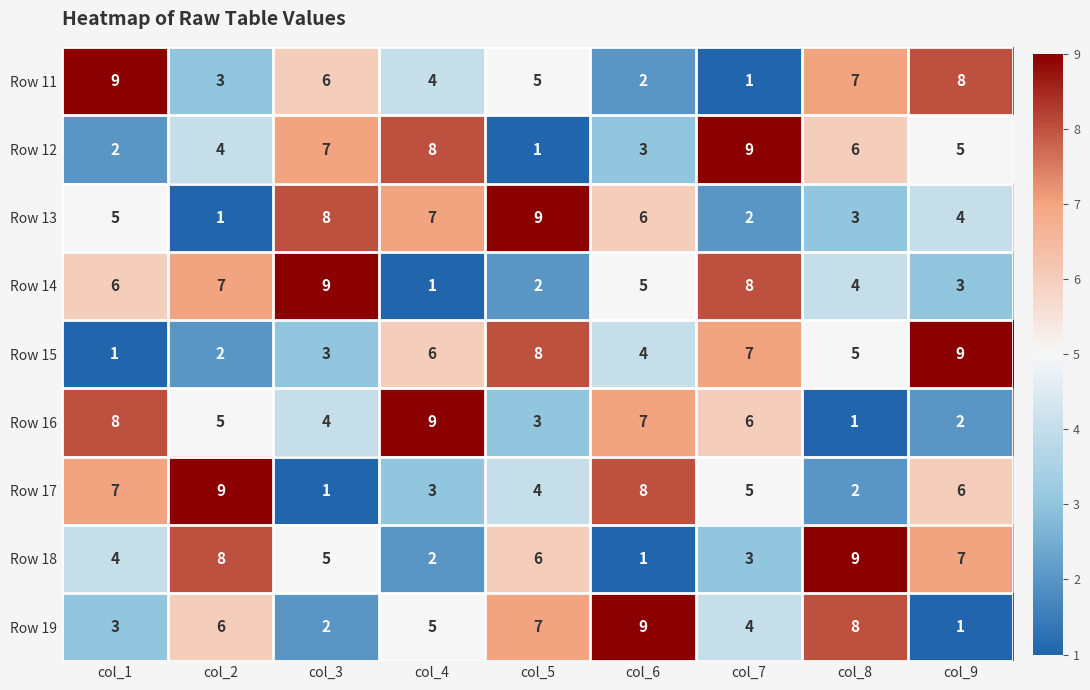

Is it true that Row 11 equals 8 at col_9?

True